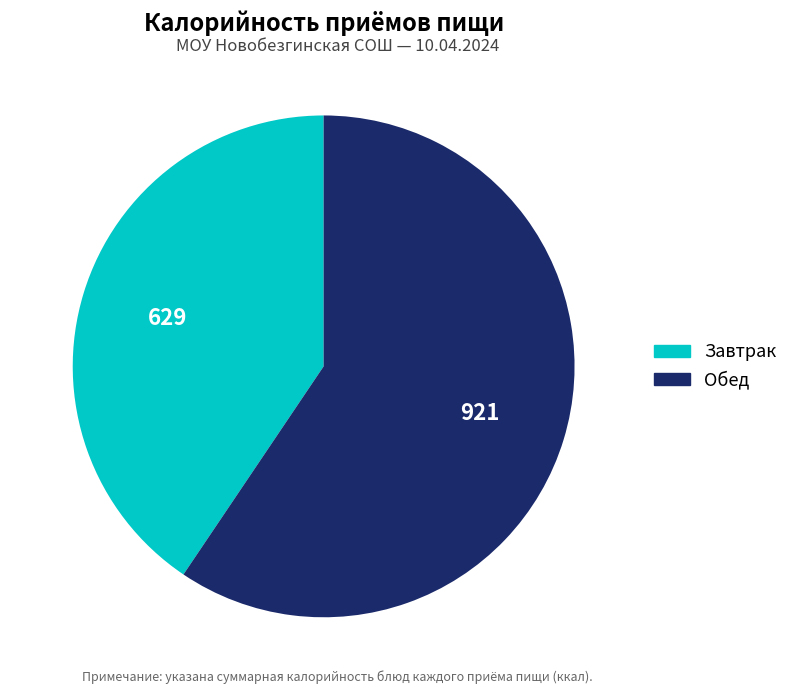

Rank the categories by value from lowest to highest.

Завтрак, Обед